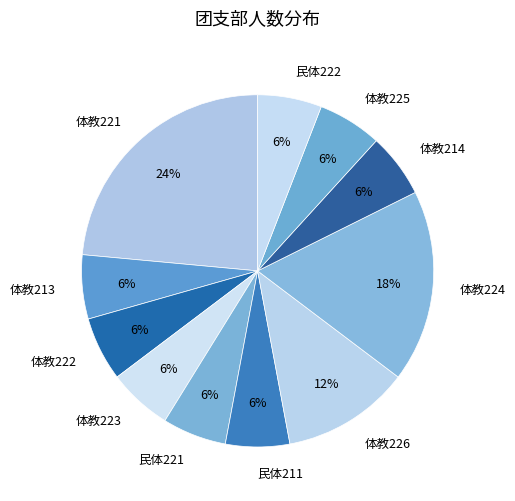

Approximately how many times larger is the value at 体教214 compared to 体教226?

0.5